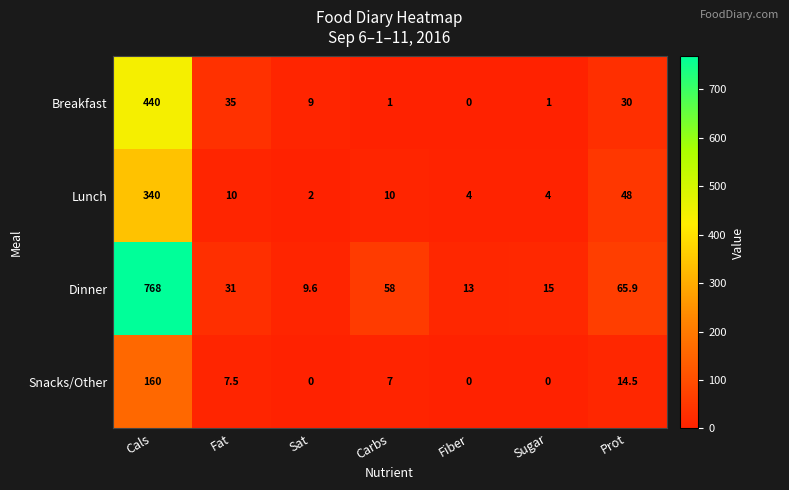

Which category has the highest value in the Snacks/Other series?

Cals